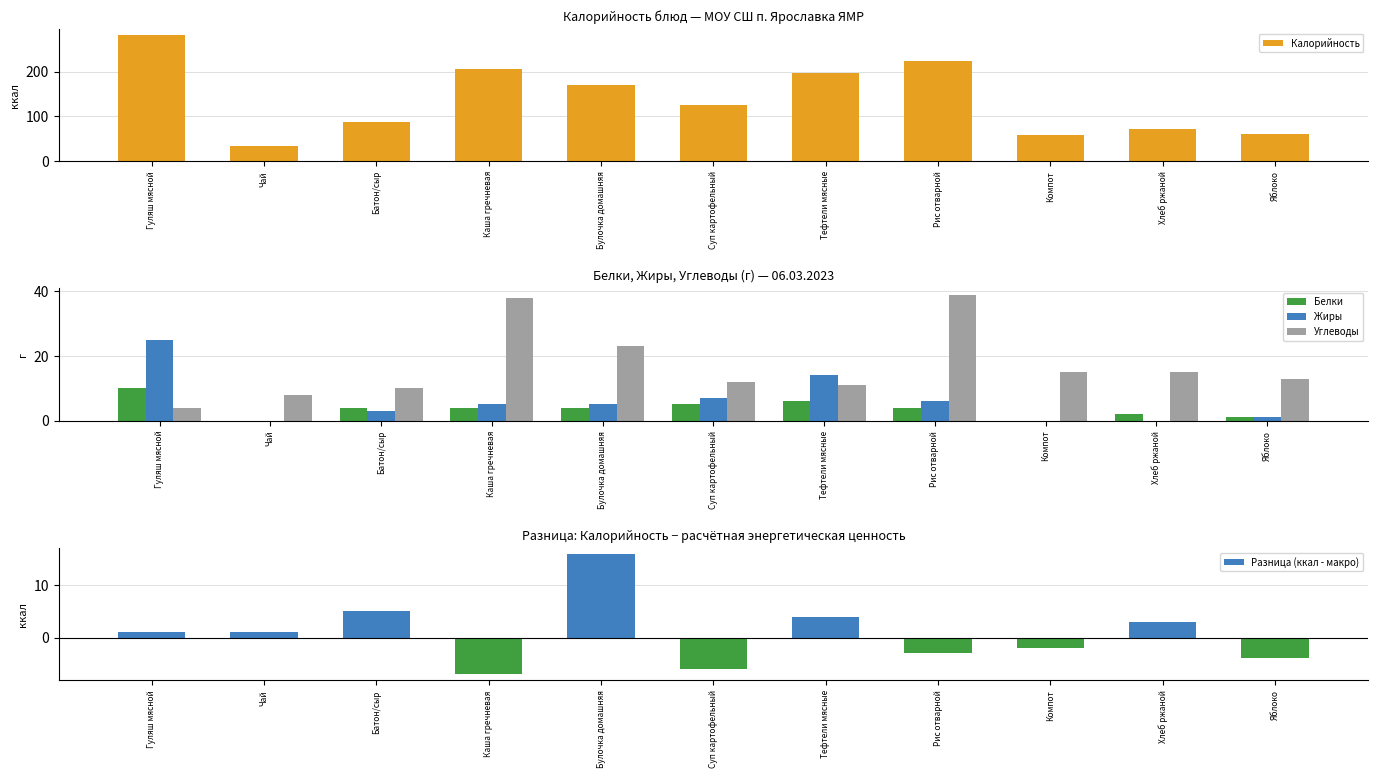

What is the maximum value for Белки?

10